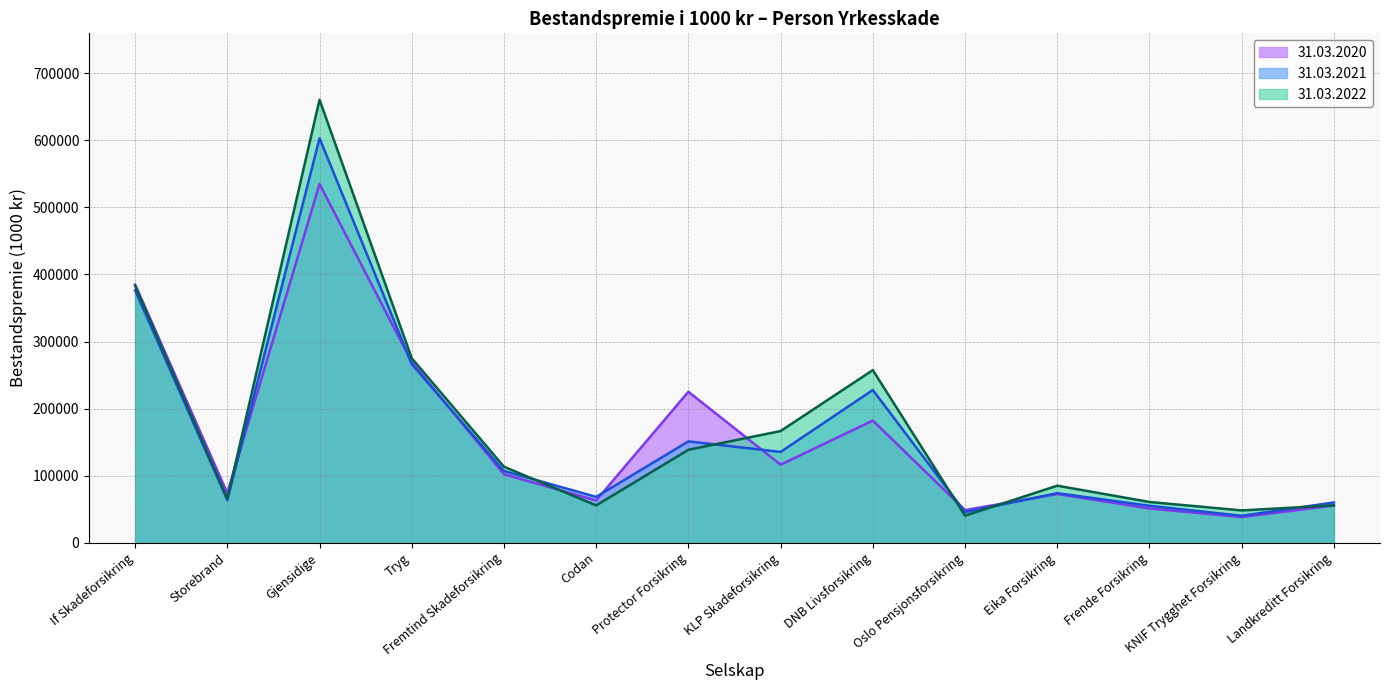

What is the average value of the 31.03.2020 series?

158302